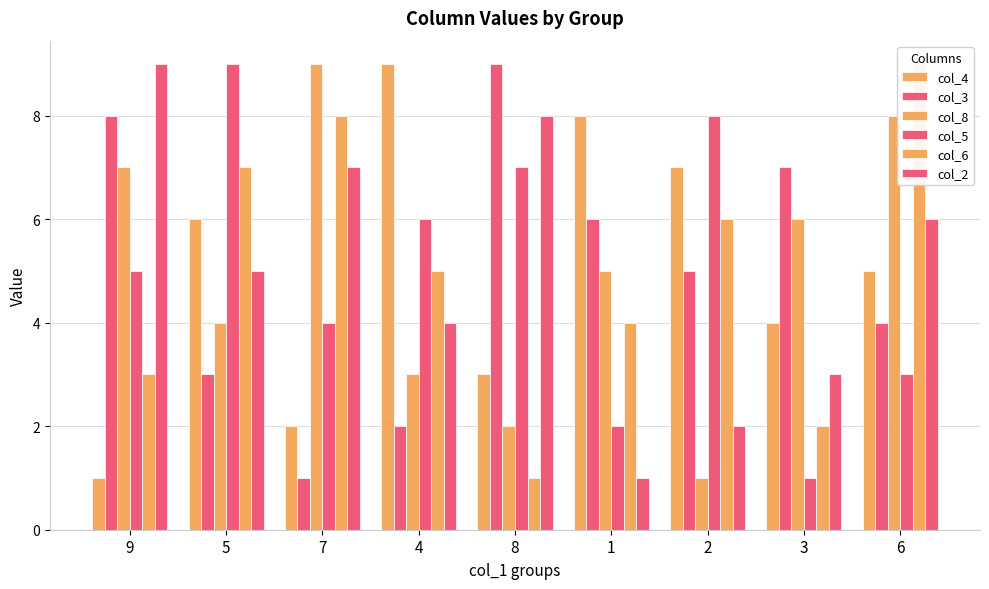

What is the total value across all series at 6?

35